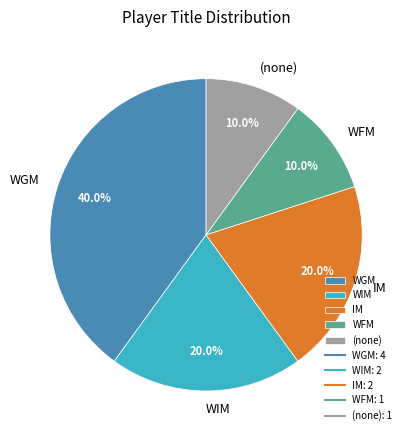

What is the ratio of the value at WFM to the value at WIM?

0.5